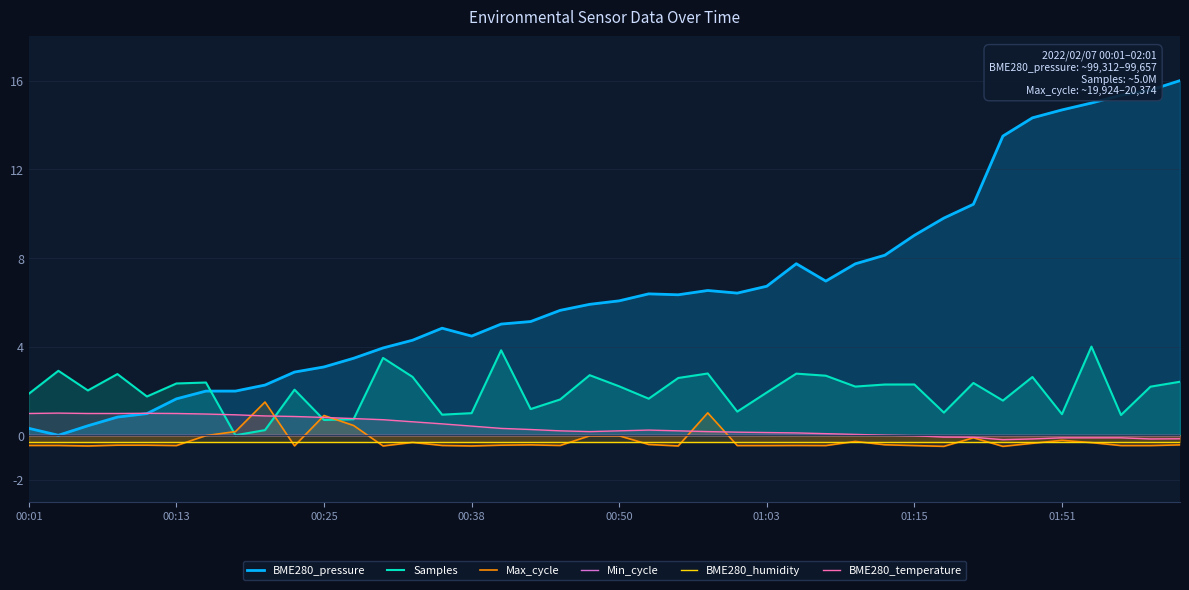

True or false: Min_cycle has more than 0 points higher than both neighbors.

False